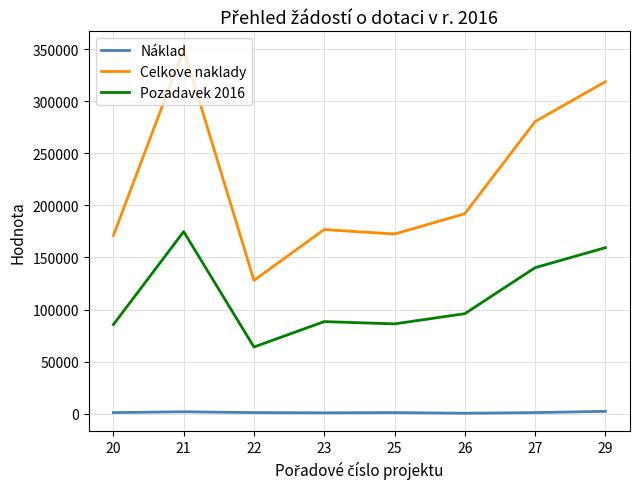

List the series in order of their overall mean, lowest first.

Náklad, Pozadavek 2016, Celkove naklady